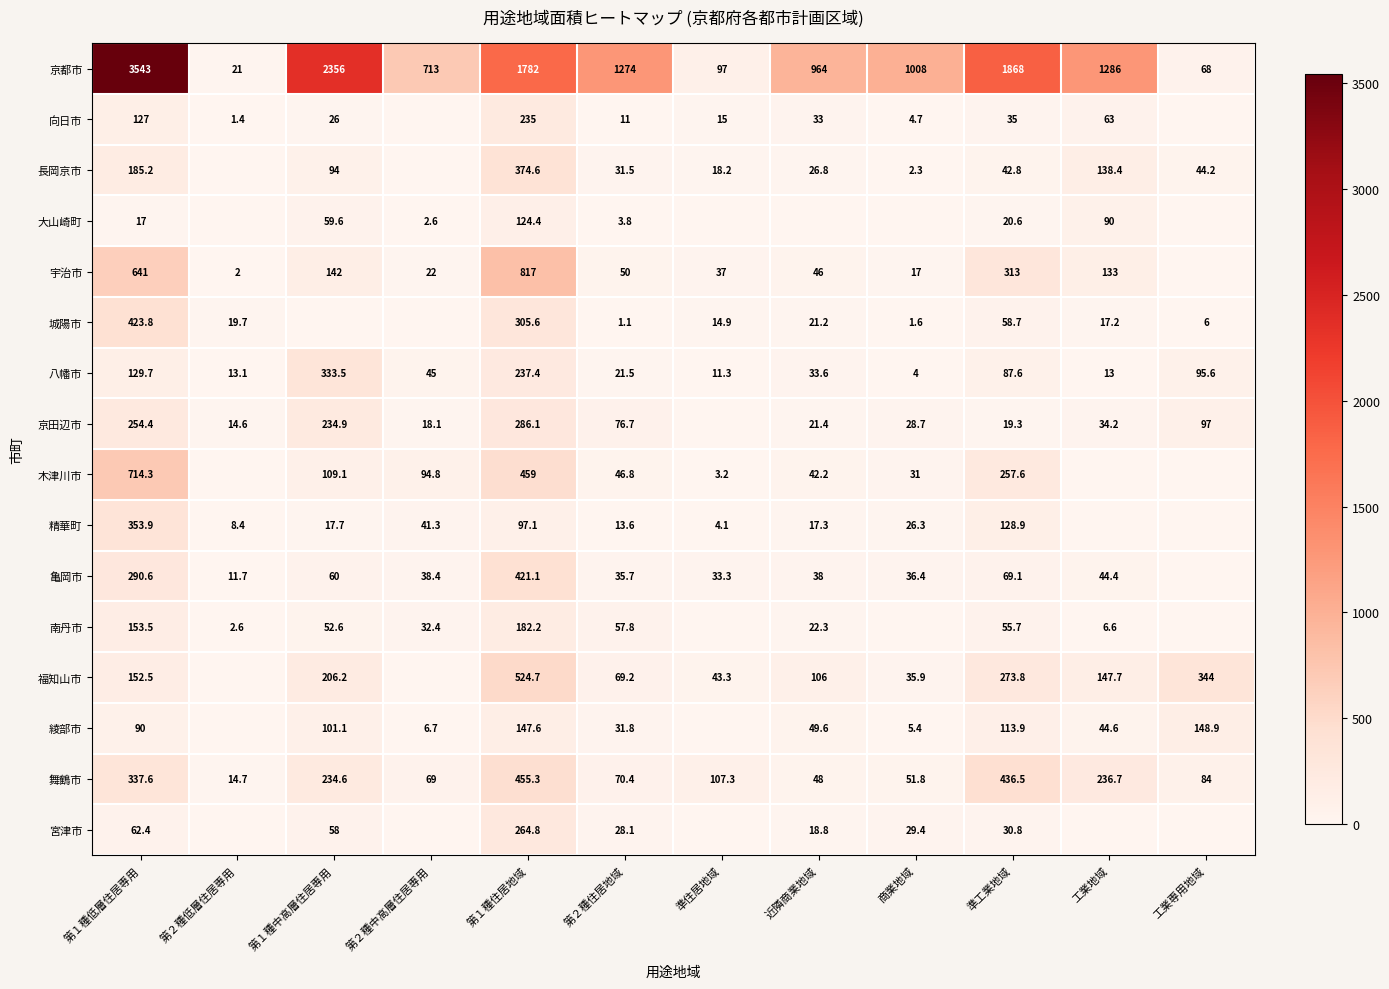

What is the total value across all series at 工業地域?

2254.8